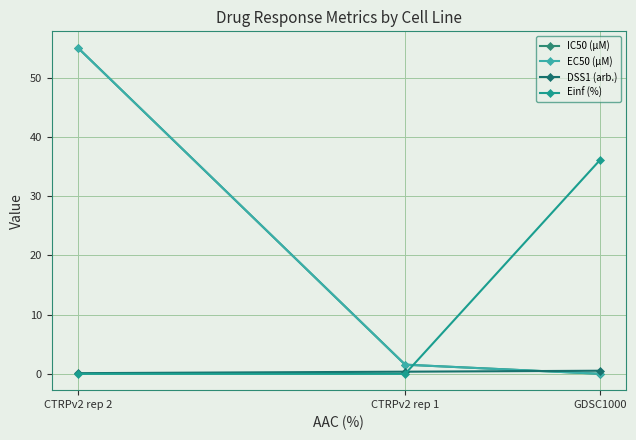

What is the difference between the highest and lowest values at CTRPv2 rep 2?

55.1